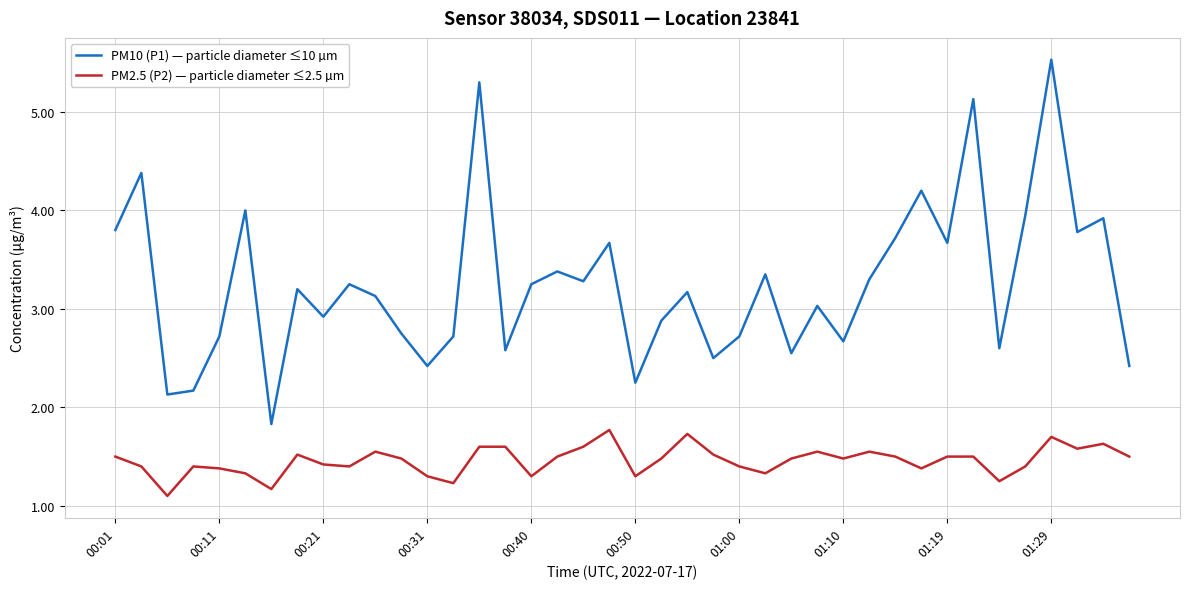

Count the PM2.5 (P2) — particle diameter ≤2.5 µm values in the range 1 to 2.

40